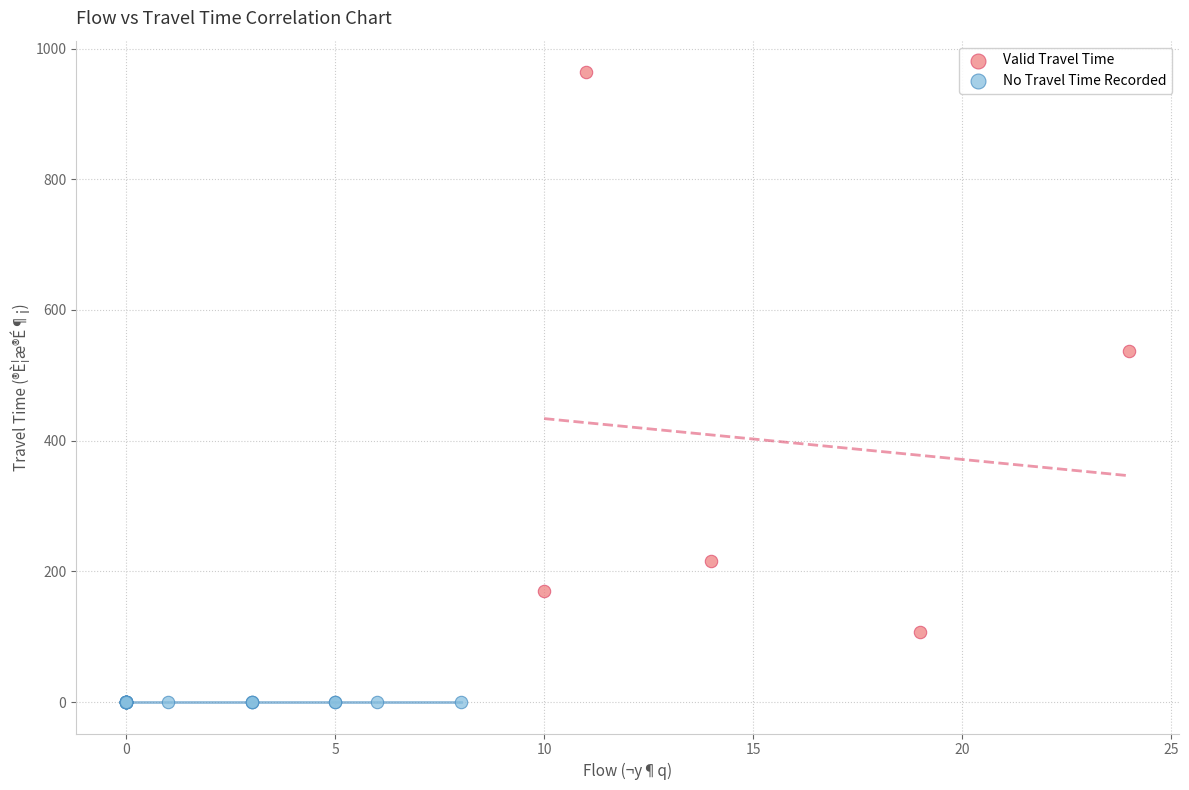

What are all the series names shown in the legend?

Valid Travel Time, No Travel Time Recorded